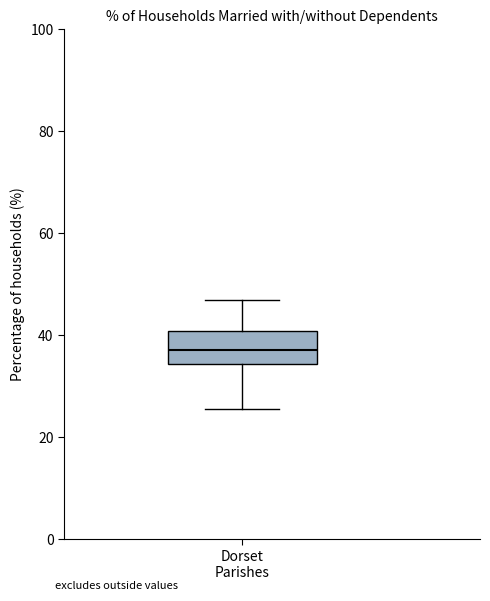

Where does the median line of the box for Dorset Parishes sit on the y-axis? The values are not printed on the chart, so give them approximately, as read against the axis.

38